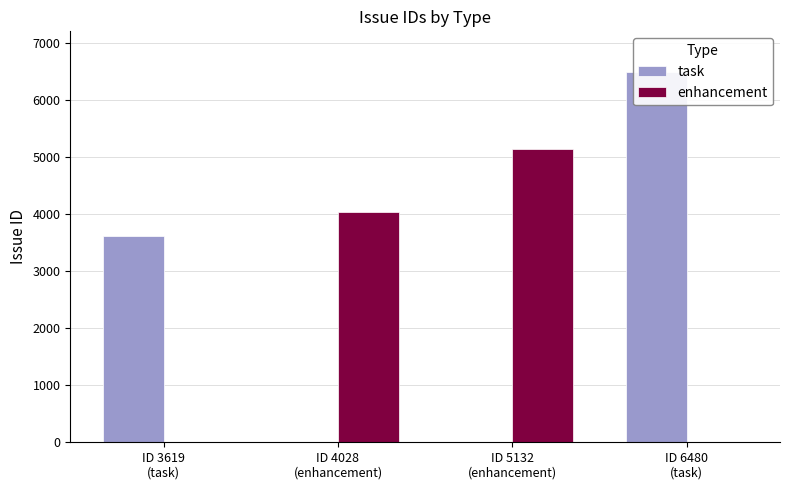

The task series shows 0 at ID 4028
(enhancement). True or false?

True